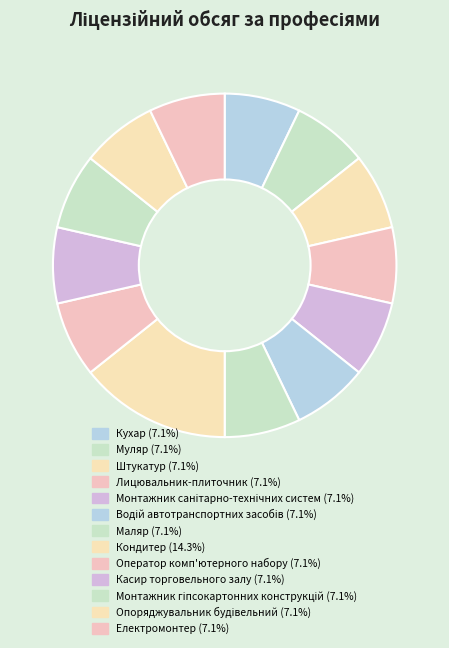

Count the number of slices in the pie.

13